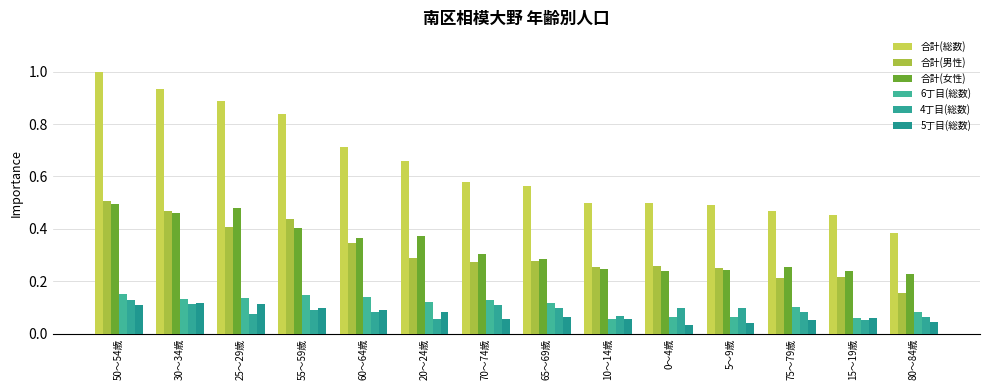

What are all the series names shown in the legend?

合計(総数), 合計(男性), 合計(女性), 6丁目(総数), 4丁目(総数), 5丁目(総数)